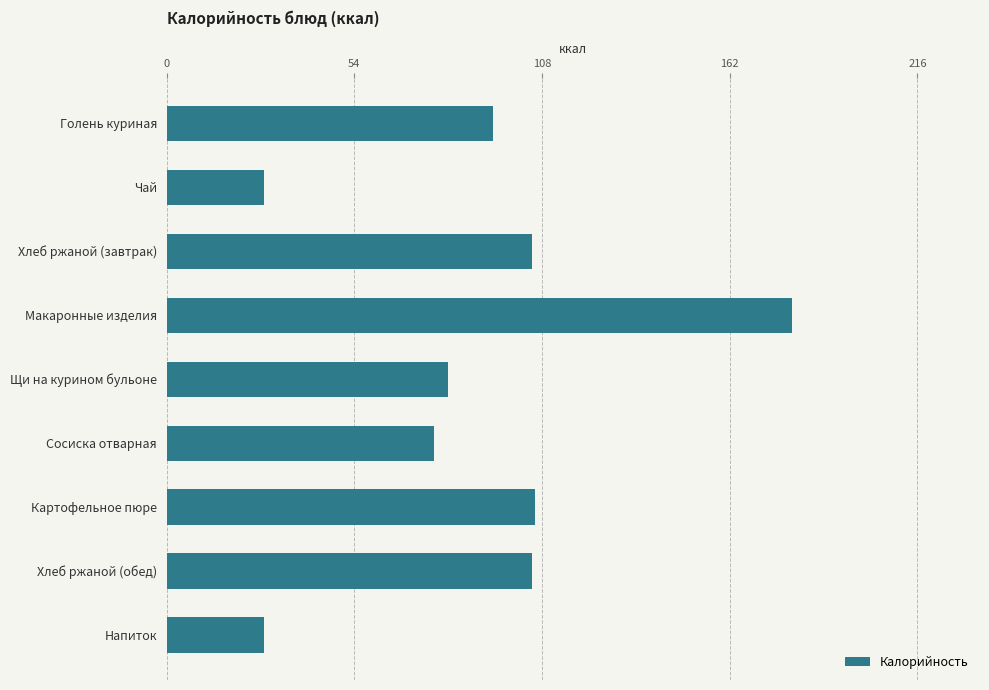

What is the value of the 1st bar from the top?

94.0